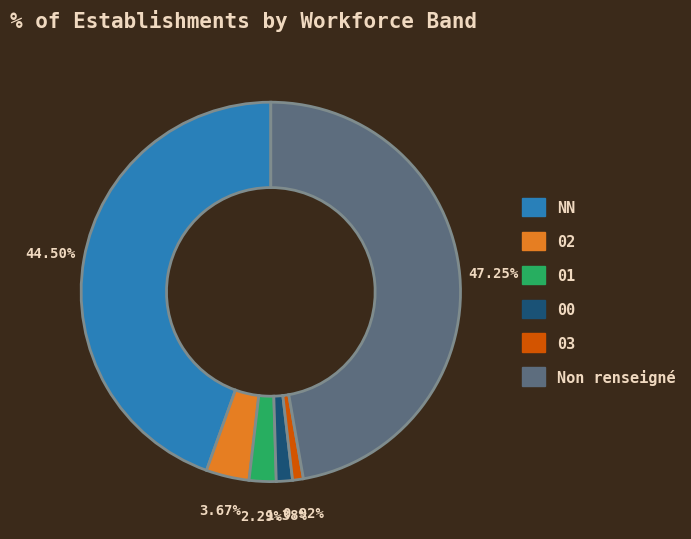

To the nearest percent, what is the difference between the 03 and 02 slice percentages?

3%